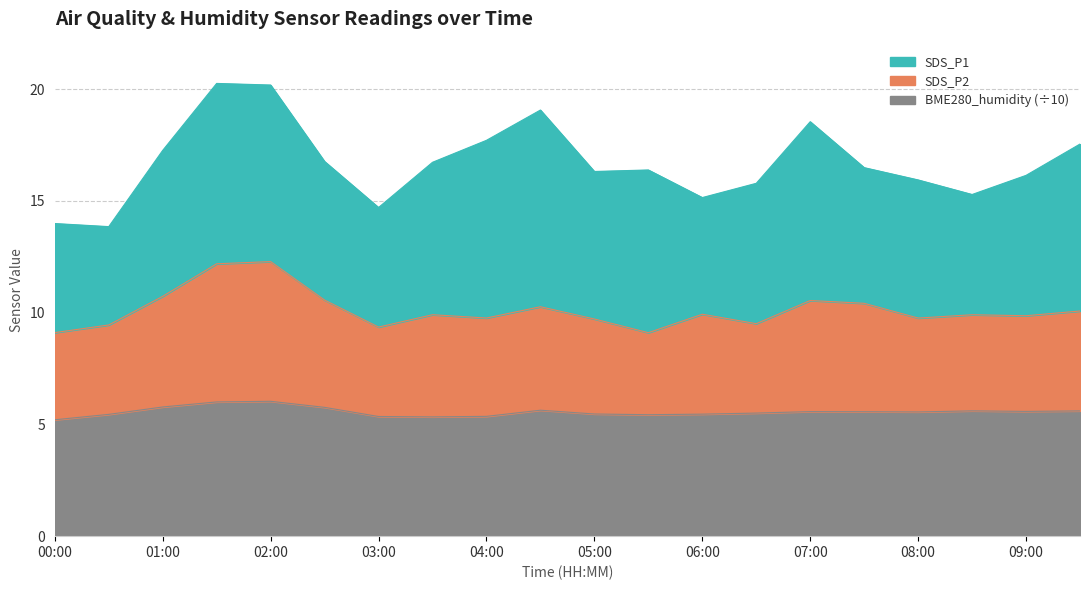

What is the difference between the BME280_humidity values at 08:00 and 04:00?

0.2